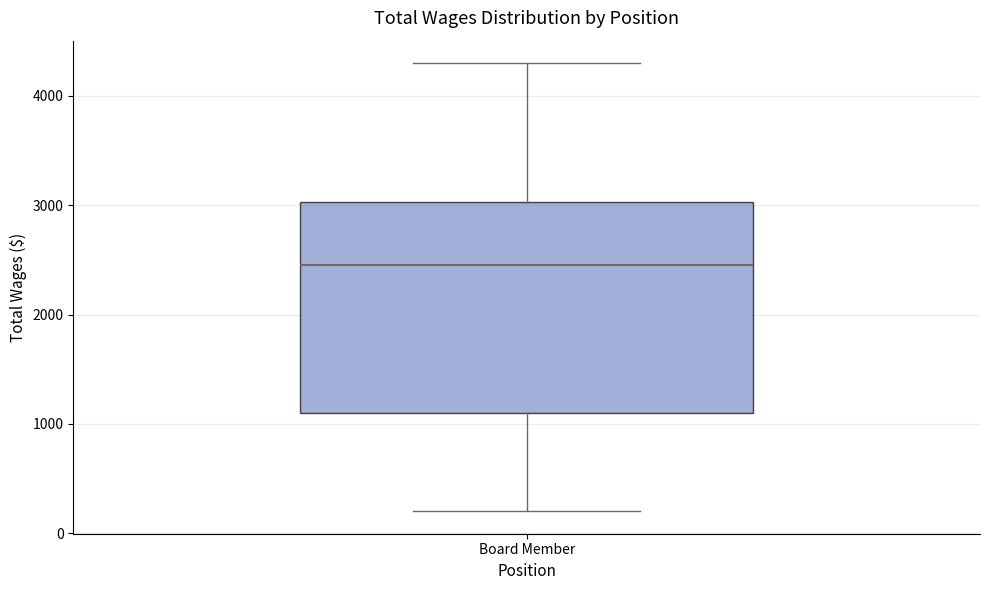

Transcribe this box plot: give where the median line is, the range the box spans, and where the two whiskers end, as read against the y-axis. The values are not printed on the chart, so give them approximately, as read against the axis.

median 2500, box 1100 to 3000, whiskers 200 to 4300